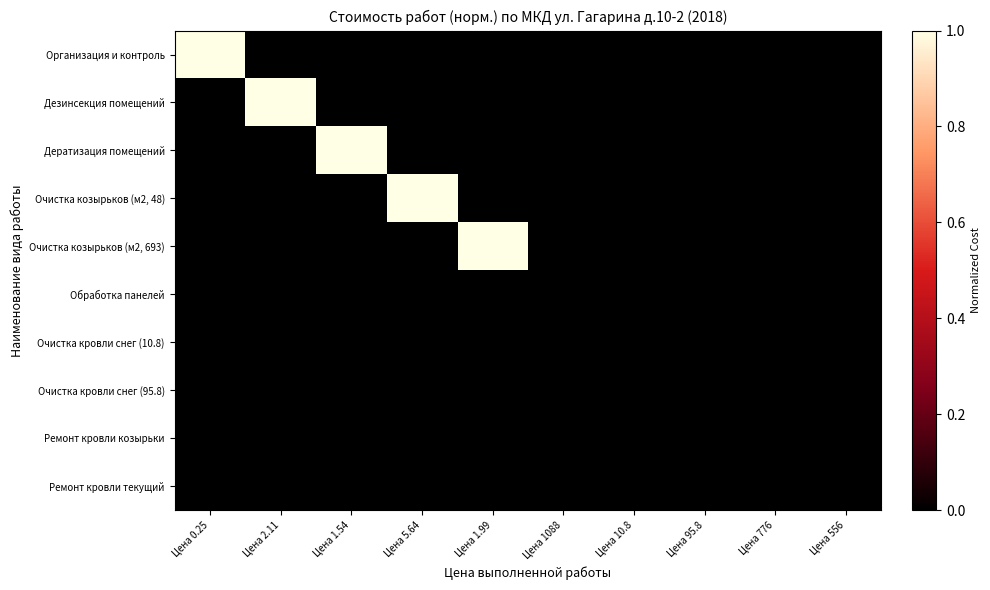

How many series are shown in this chart?

10